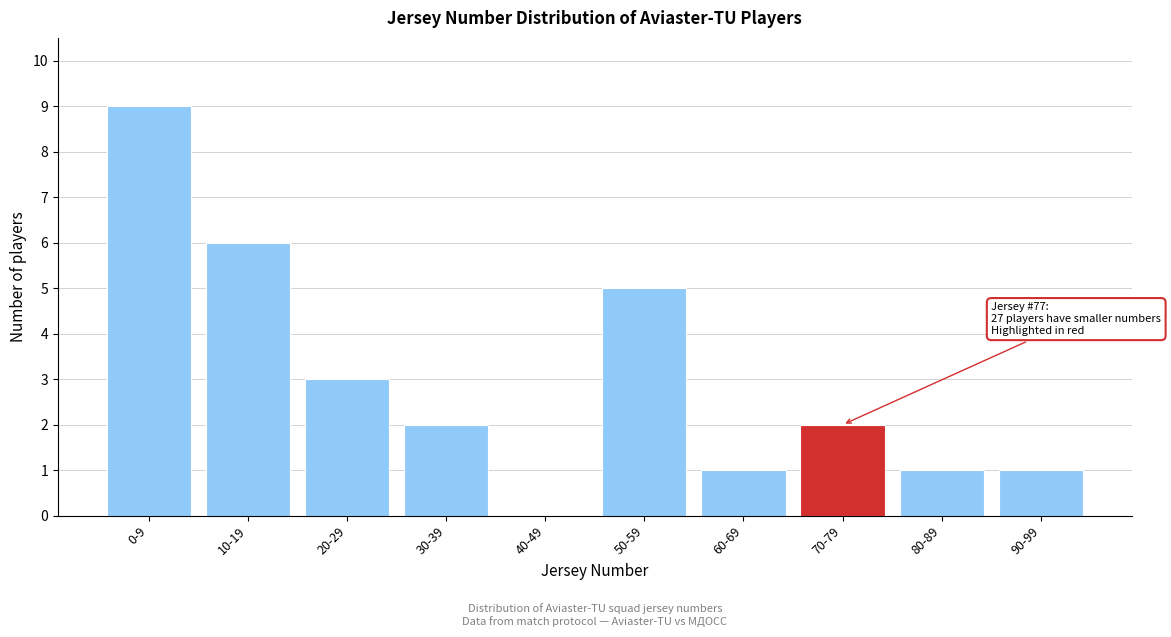

Reading right to left, extract all data points from this chart.

90-99=1	80-89=1	70-79=2	60-69=1	50-59=5	40-49=0	30-39=2	20-29=3	10-19=6	0-9=9